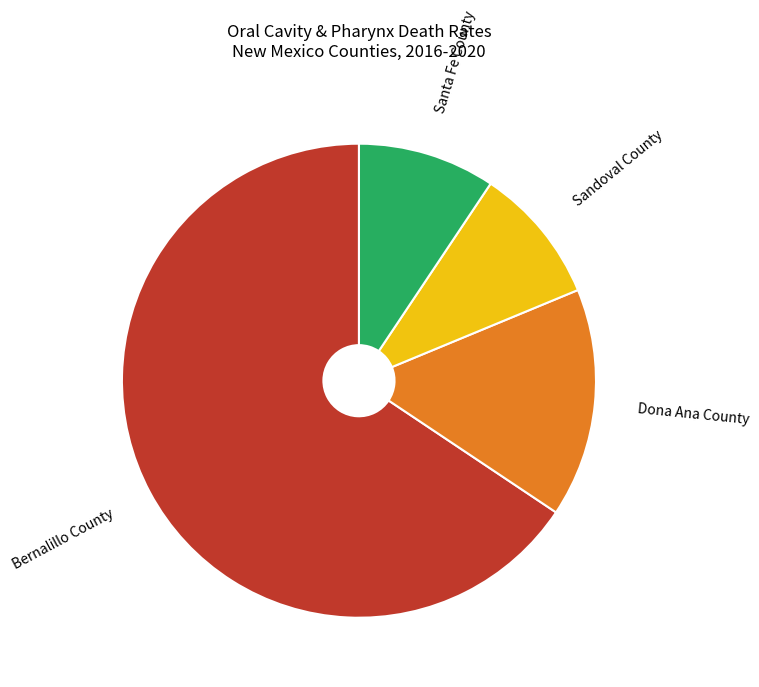

Is Bernalillo County the majority of the pie?

Yes